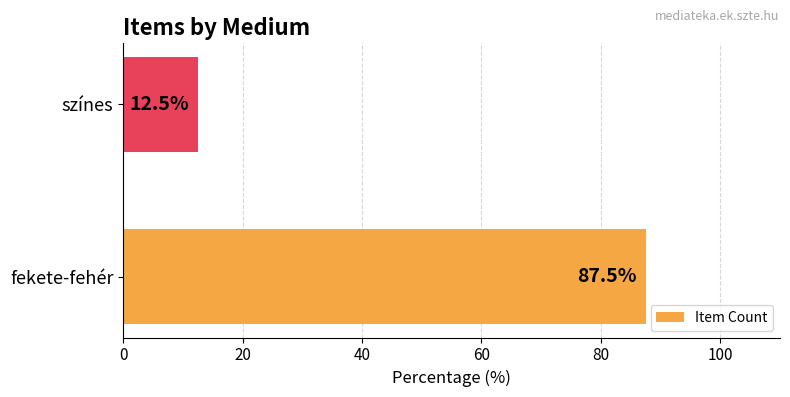

Rank the categories by value from lowest to highest.

színes, fekete-fehér